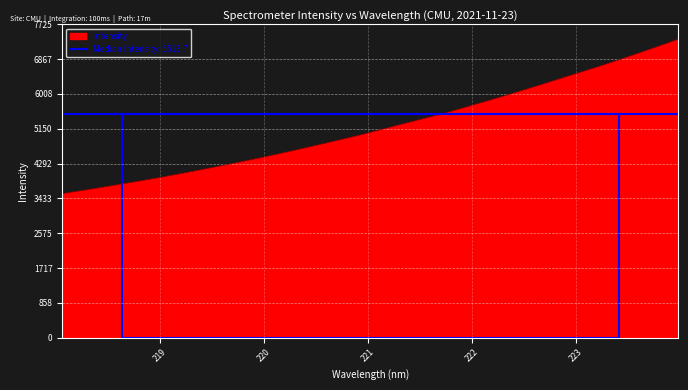

Count the number of categories in the chart.

32